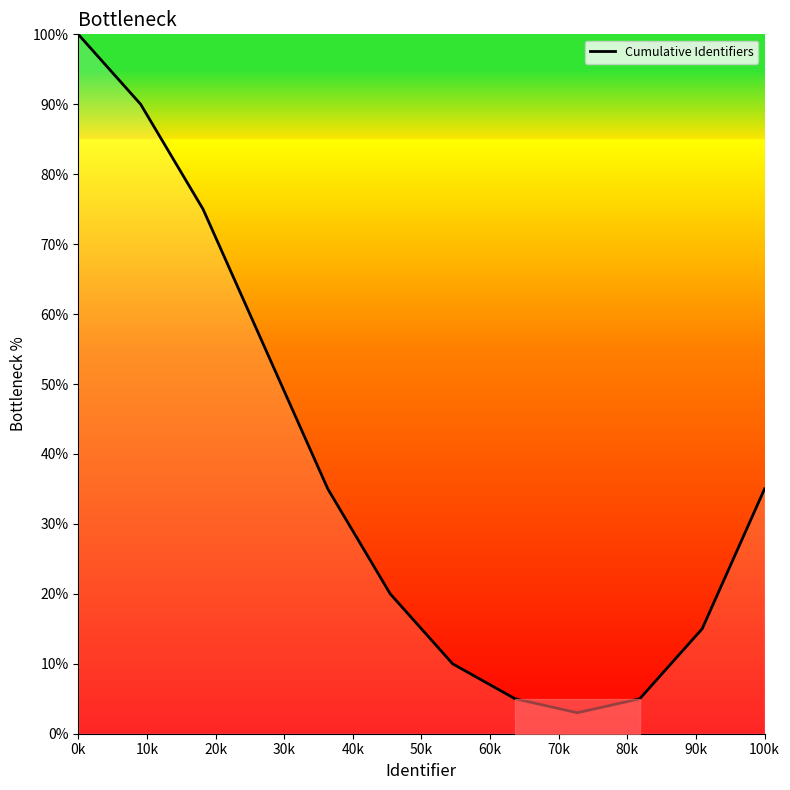

Is this an area chart (filled region under the line)?

No